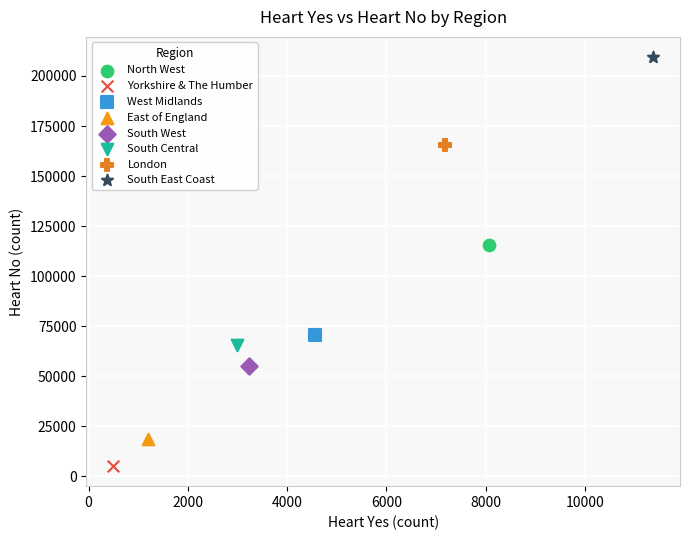

Which series contains the highest Y value?

South East Coast